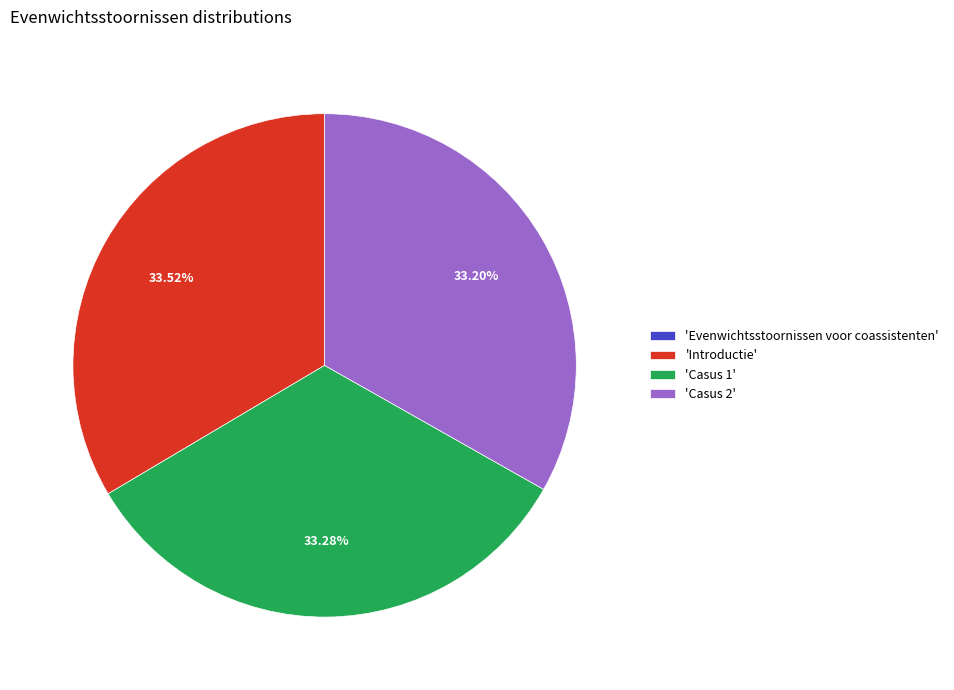

Does any single category account for the majority?

No